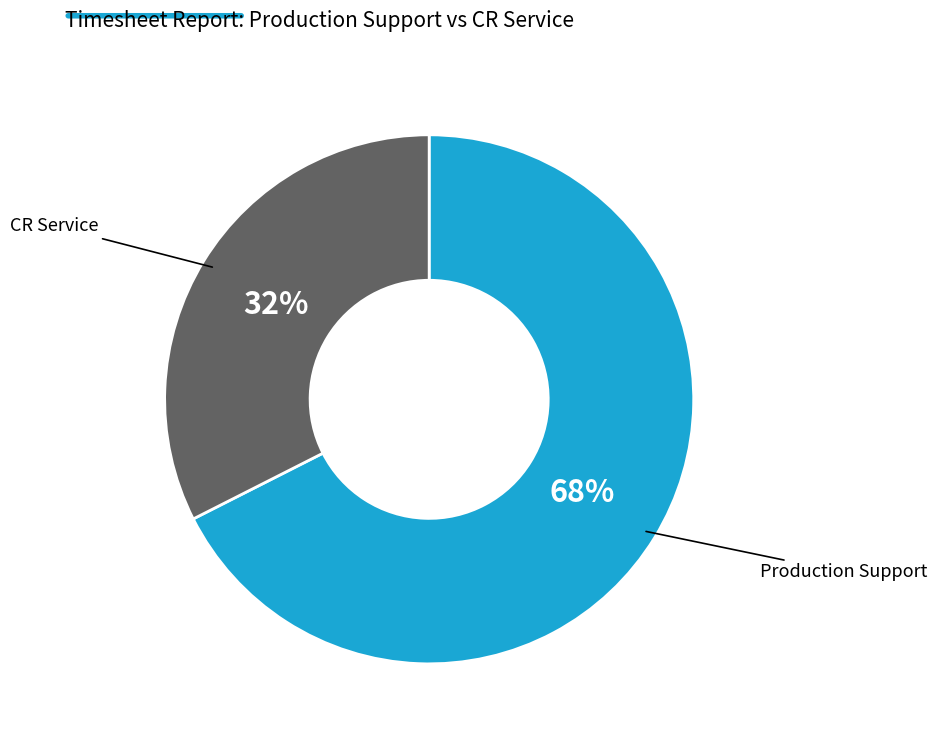

To the nearest percent, what is the average slice percentage?

50%